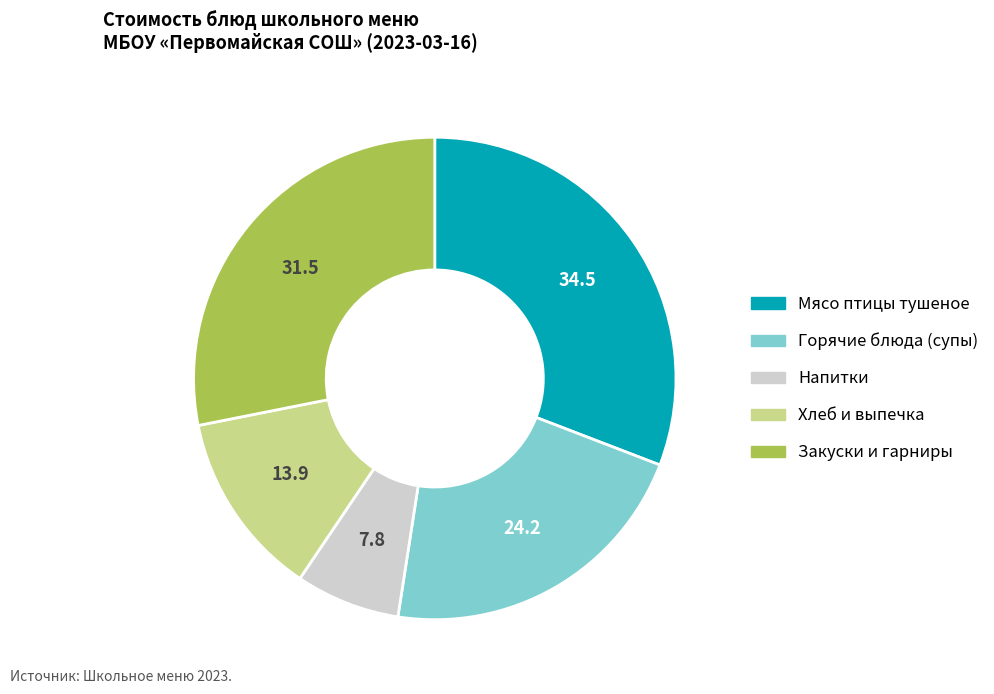

Does any single category account for the majority?

No